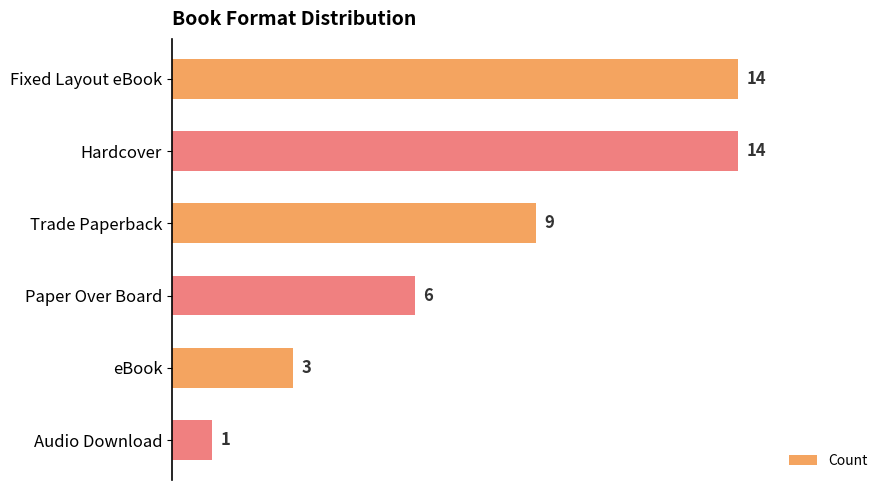

What is the sum of all values?

47